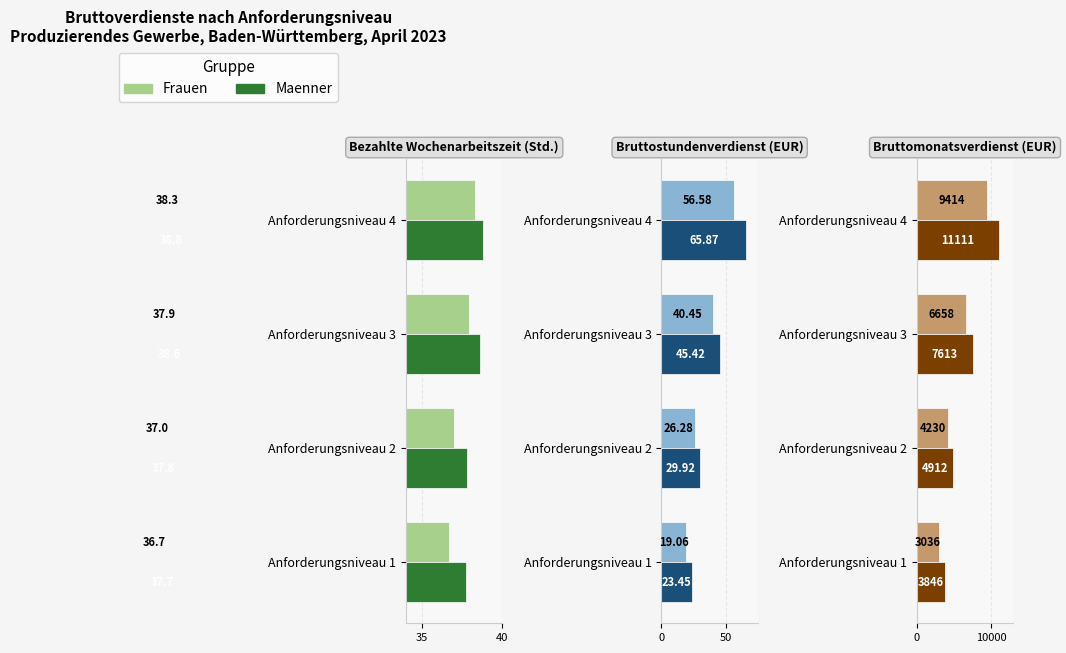

Is the value of Frauen at Anforderungsniveau 1 greater than the value of Maenner at Anforderungsniveau 3?

No